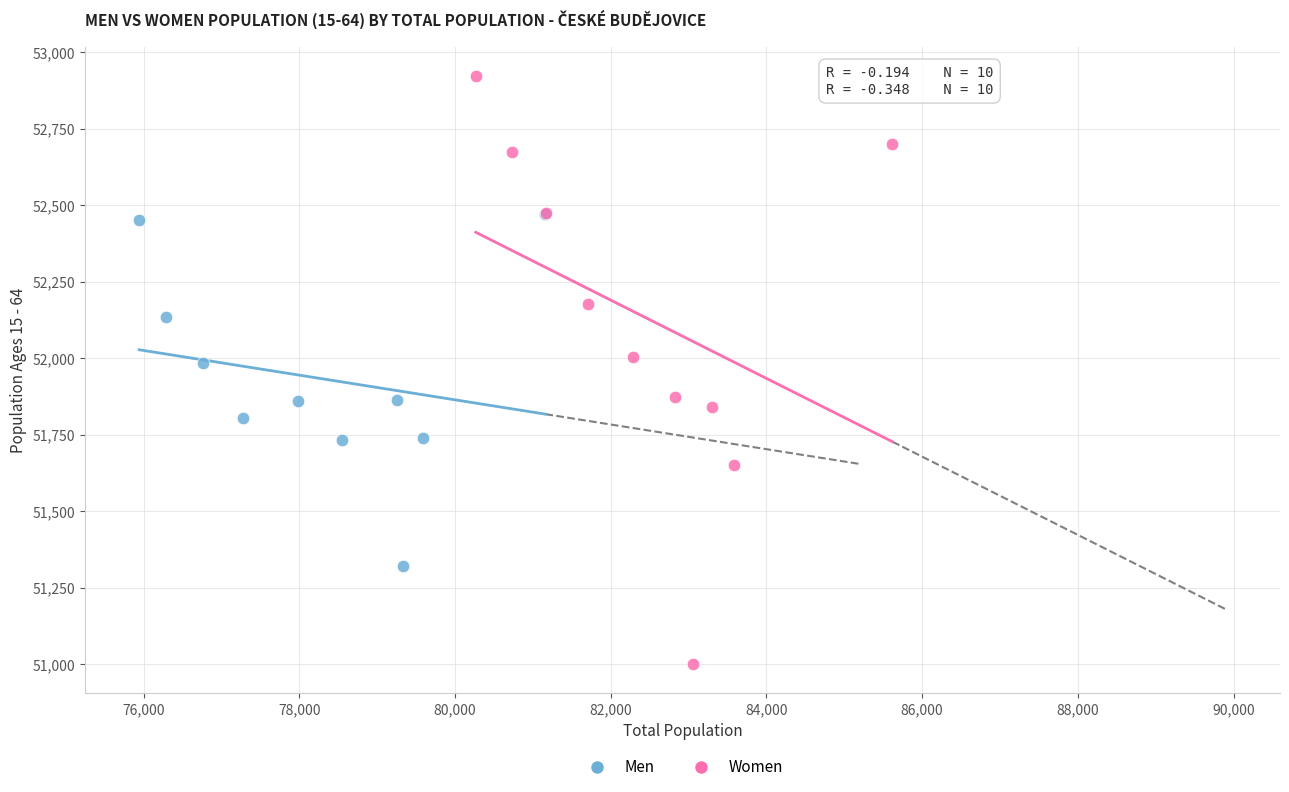

Which series has the largest Y range (max minus min)?

Women